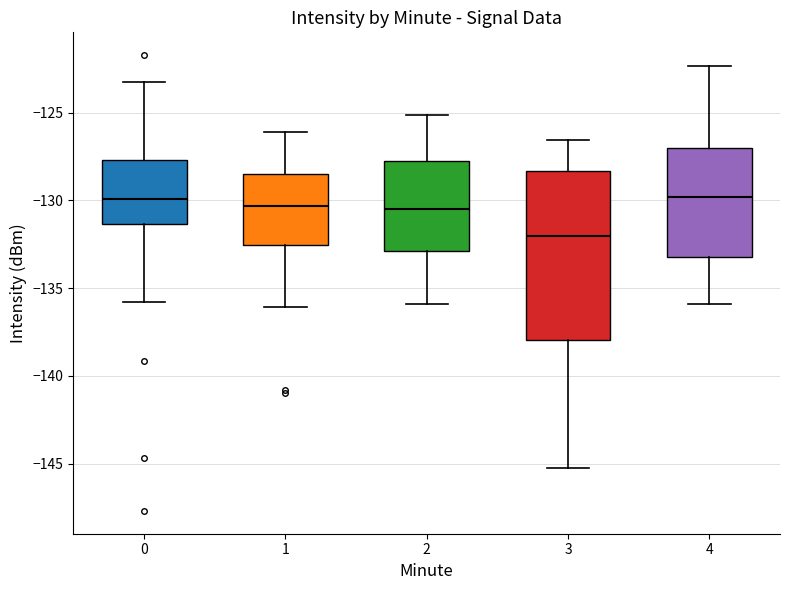

Reading left to right, read every box against the y-axis: the position of its median line, the range the box covers, and the ends of its whiskers. The values are not printed on the chart, so give them approximately, as read against the axis.

0: median -130.0, box -131.5 to -127.5, whiskers -136.0 to -123.5
1: median -130.5, box -132.5 to -128.5, whiskers -136.0 to -126.0
2: median -130.5, box -133.0 to -127.5, whiskers -136.0 to -125.0
3: median -132.0, box -138.0 to -128.5, whiskers -145.0 to -126.5
4: median -130.0, box -133.0 to -127.0, whiskers -136.0 to -122.5